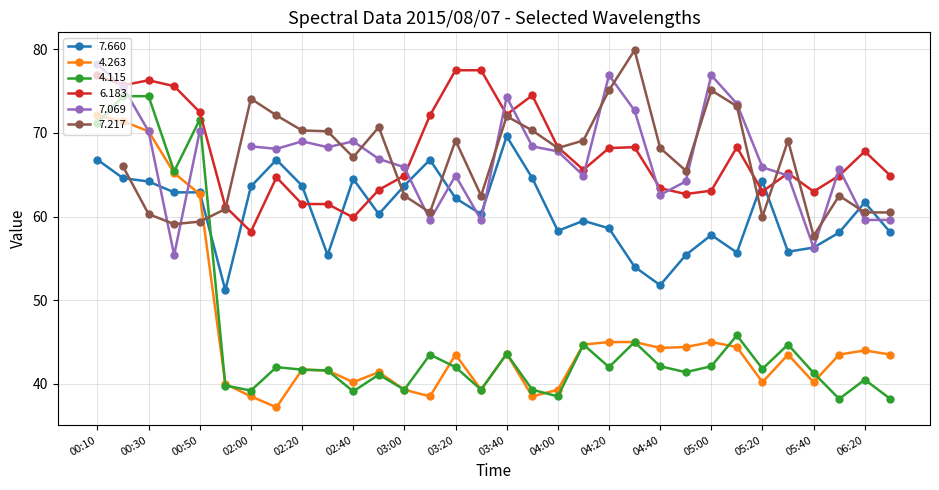

What is the label of the 2nd point from the right?

06:20